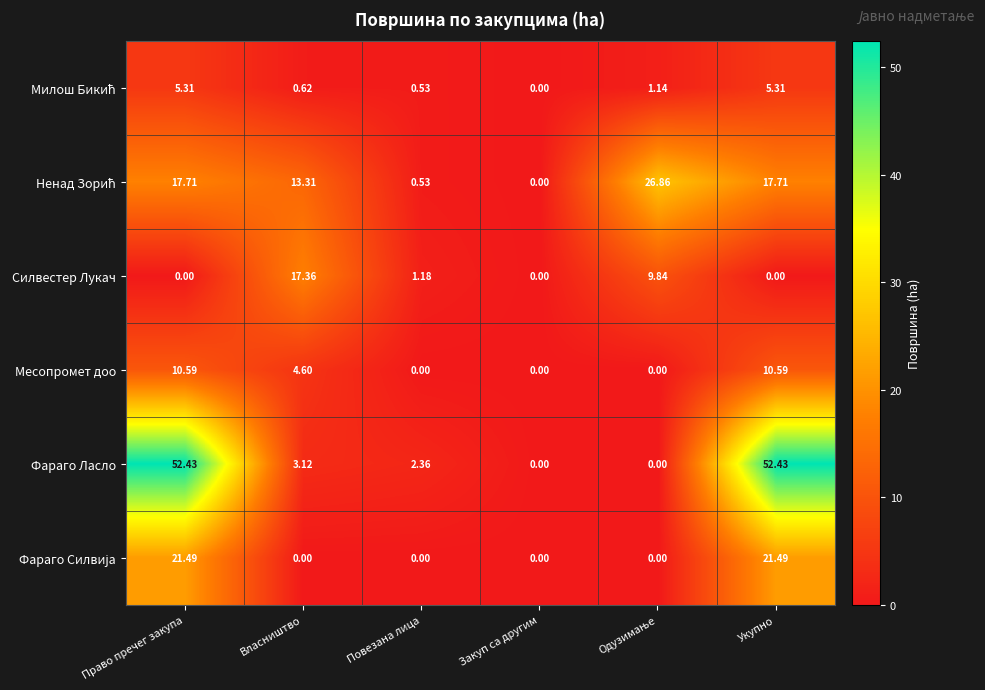

Which series changed the most between Власништво and Закуп са другим?

Силвестер Лукач